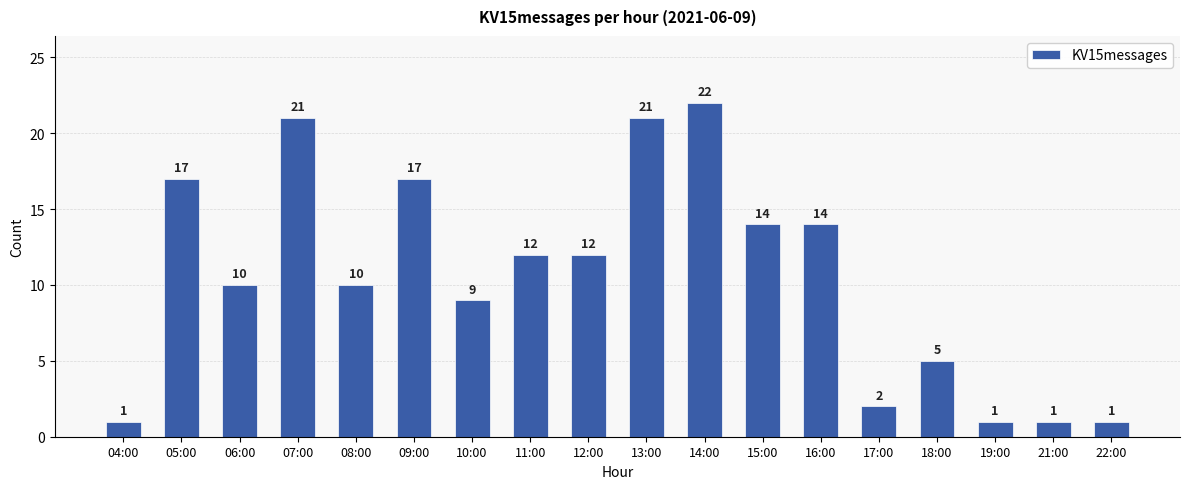

How many values are below 12?

9